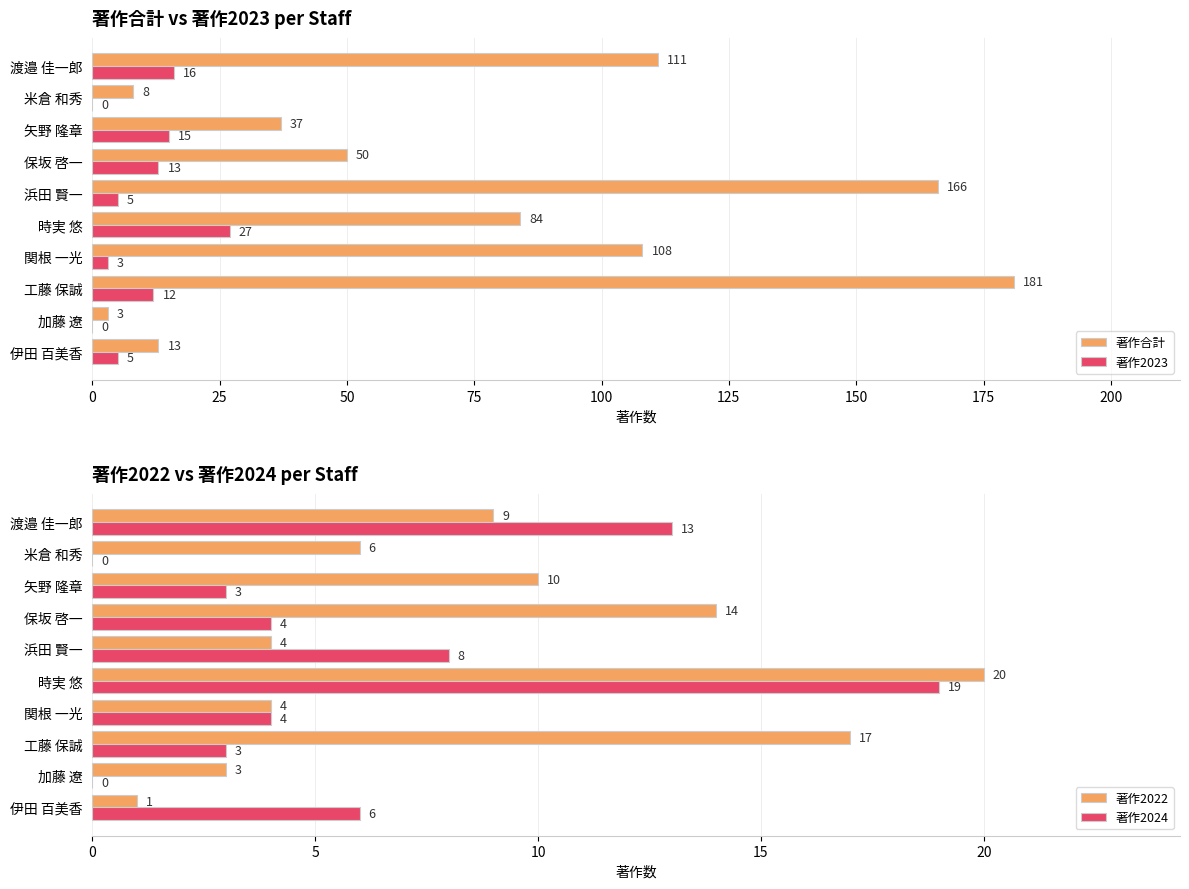

True or false: 著作2023 has a value of 23 at 矢野 隆章.

False